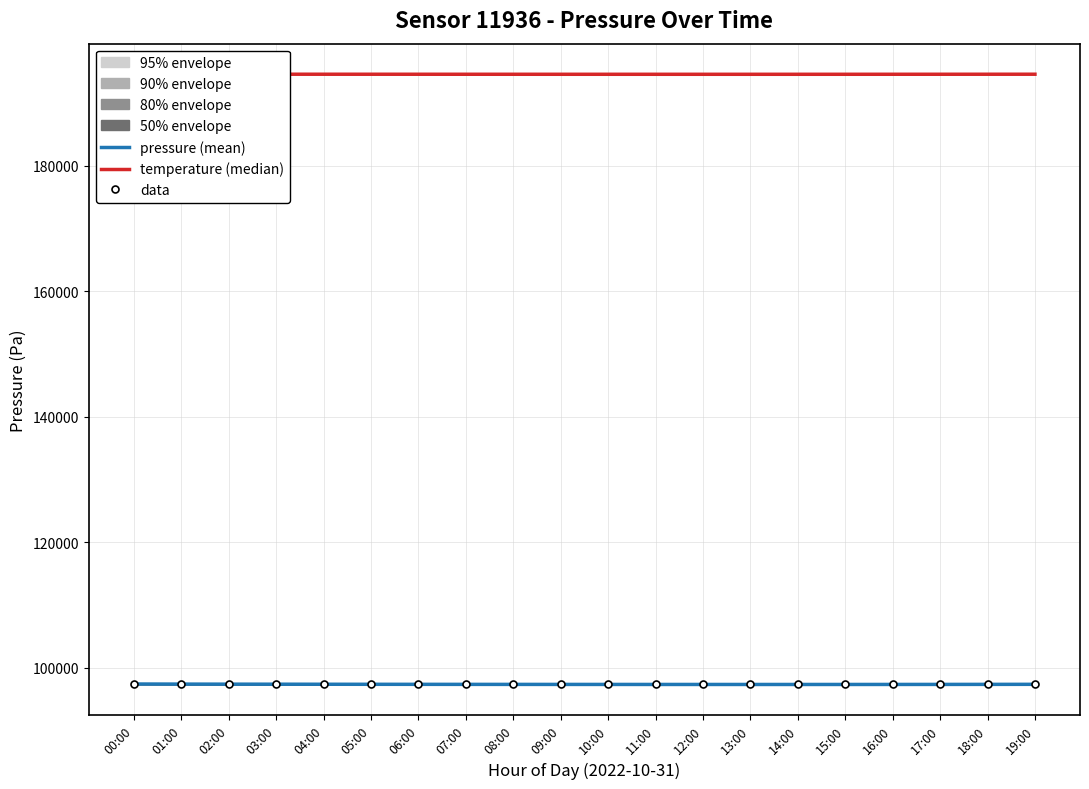

What is the minimum value shown in the chart?

97296.9